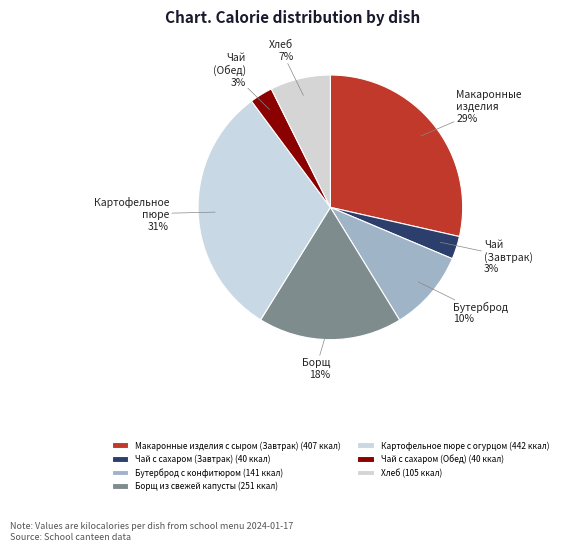

How many slices are in this pie chart?

7